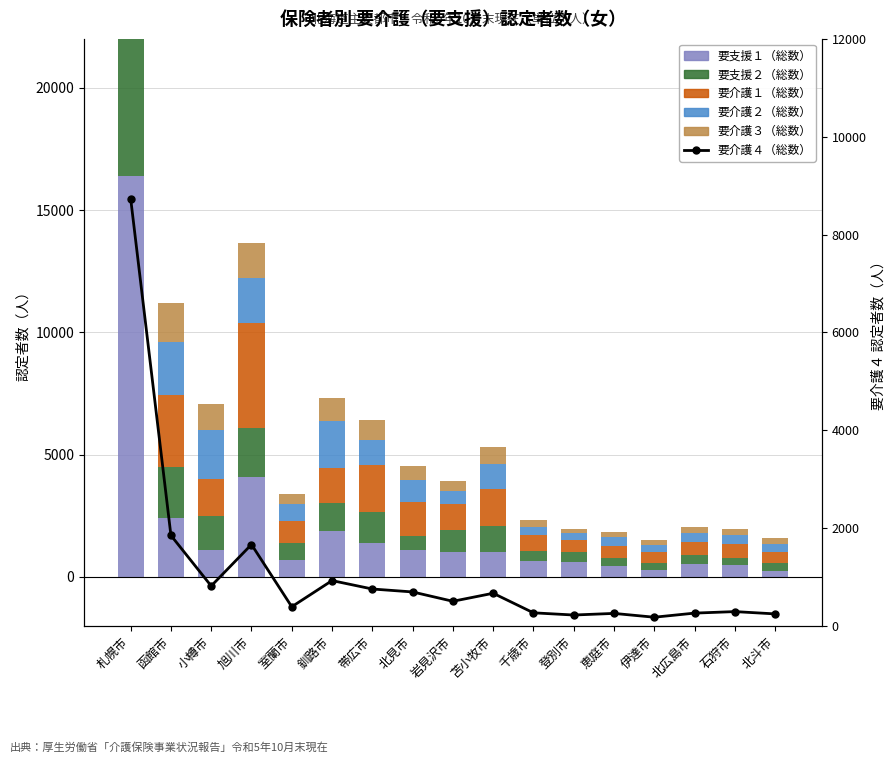

What are all the series names shown in the legend?

要支援１（総数）, 要支援２（総数）, 要介護１（総数）, 要介護２（総数）, 要介護３（総数）, 要介護４（総数）